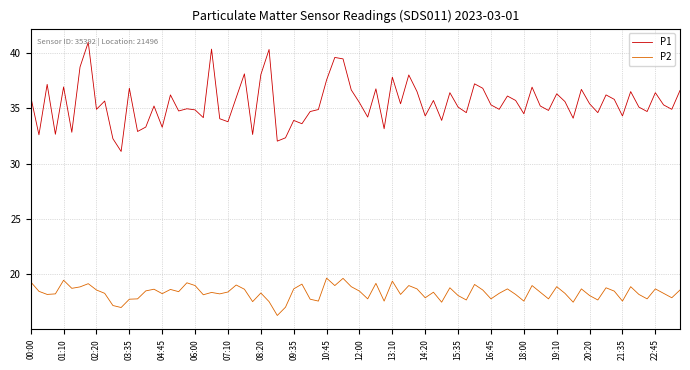

What is the sum of all P1 values?

2839.2